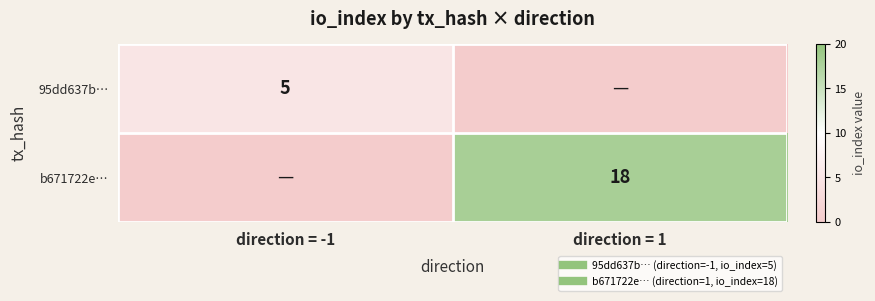

Between direction = 1 and direction = -1, which is larger?

direction = -1